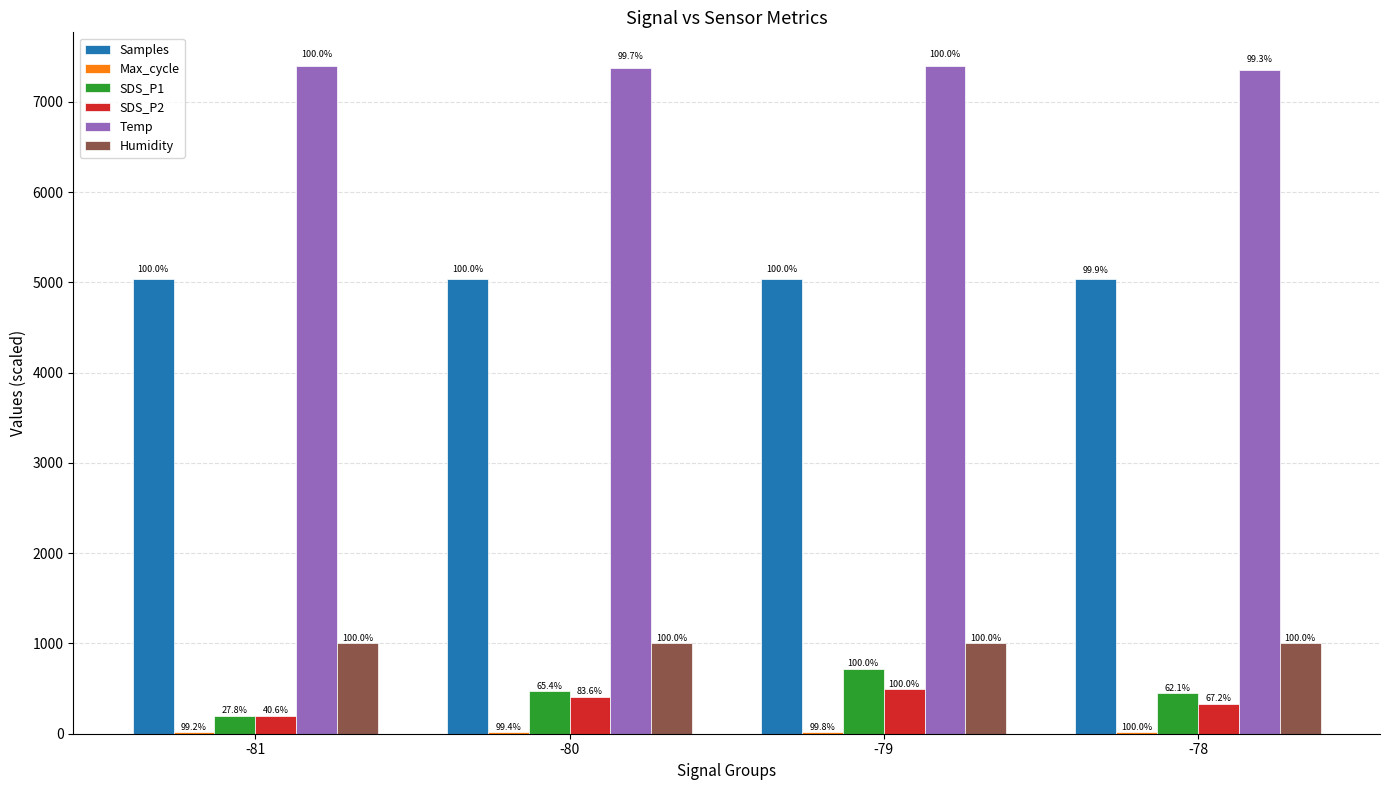

Reading left to right, list all the values displayed in this chart.

Samples: -81=5040.6	-80=5040.7	-79=5041.4	-78=5035.9
Max_cycle: -81=20.0	-80=20.1	-79=20.1	-78=20.2
SDS_P1: -81=200.0	-80=470.0	-79=719.1	-78=446.2
SDS_P2: -81=200.0	-80=412.1	-79=492.7	-78=331.2
Temp: -81=7400.0	-80=7378.9	-79=7400.0	-78=7350.0
Humidity: -81=1000.0	-80=1000.0	-79=1000.0	-78=1000.0